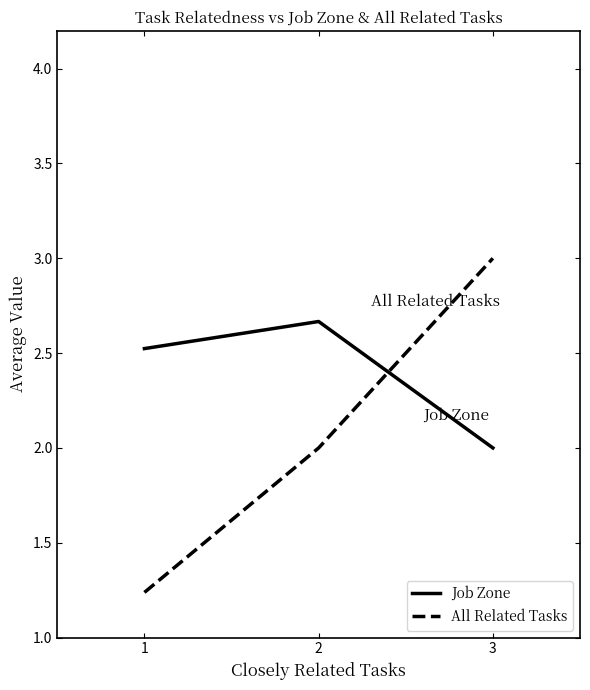

Does the chart display data point markers on the line(s)?

No